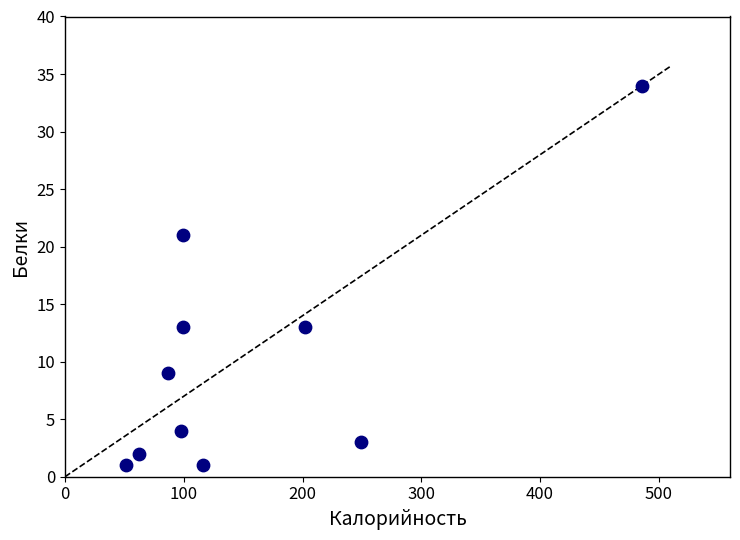

What is the range of Y values (max minus min)?

33